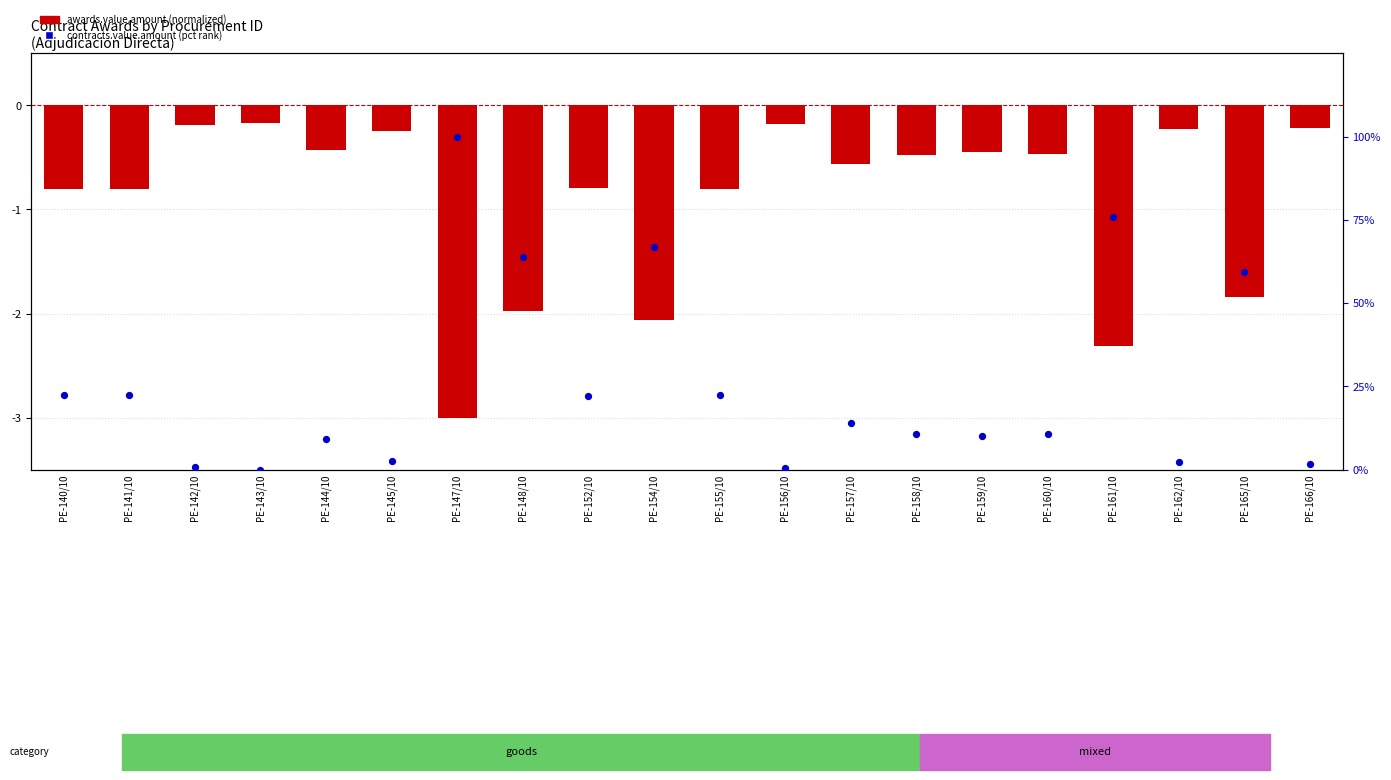

Which series has the largest total across all categories?

contracts.value.amount